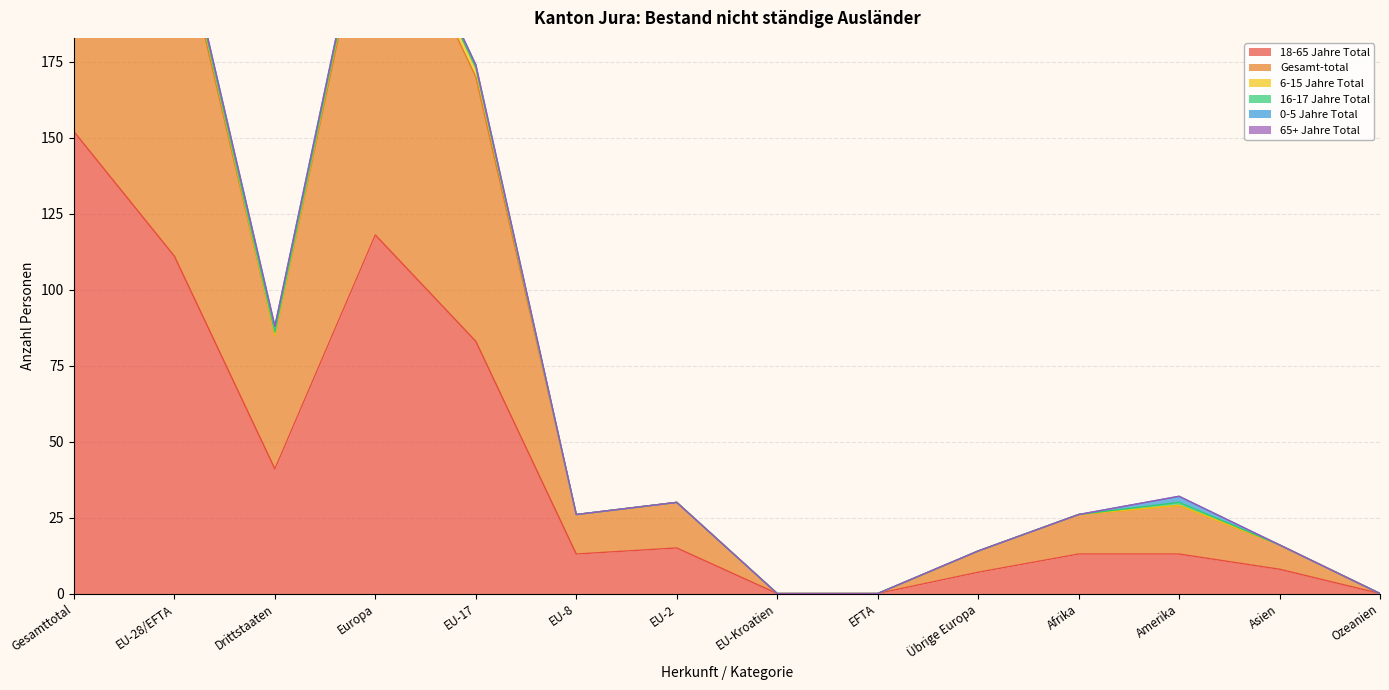

Which category has the highest value across all series?

Gesamttotal